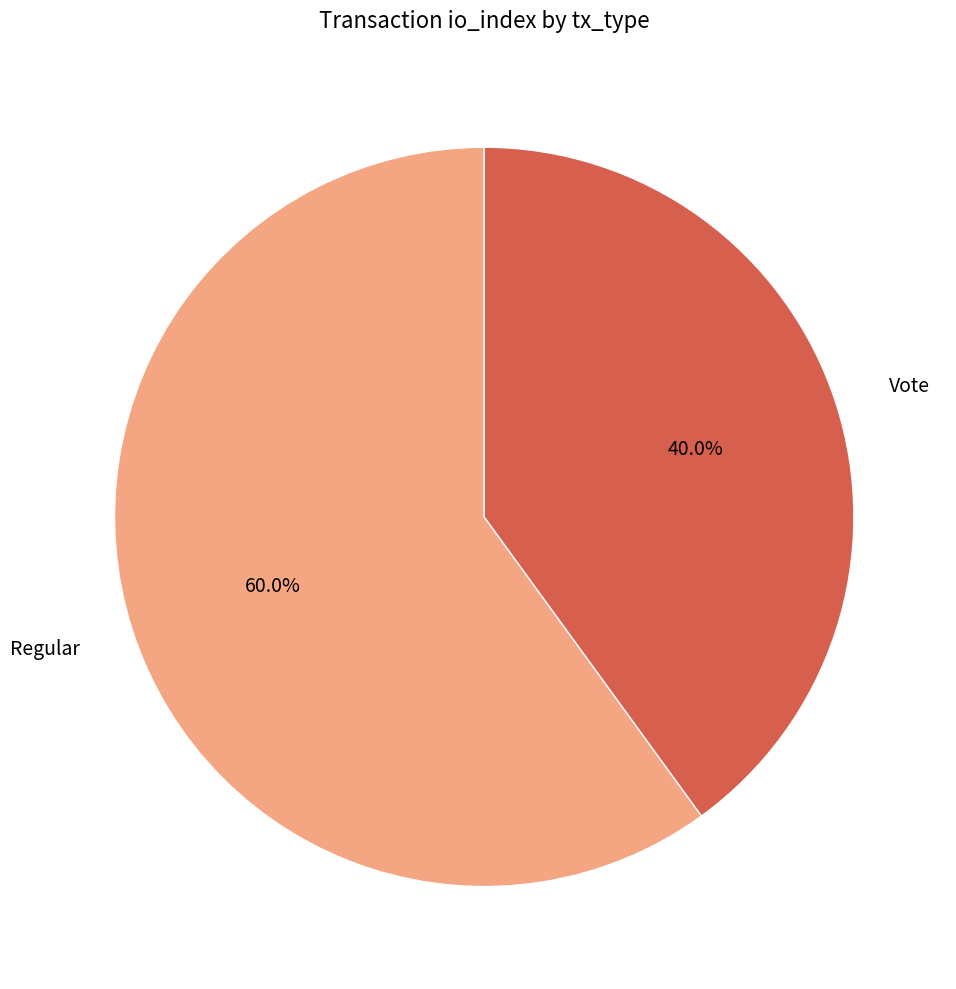

Count the number of slices in the pie.

2